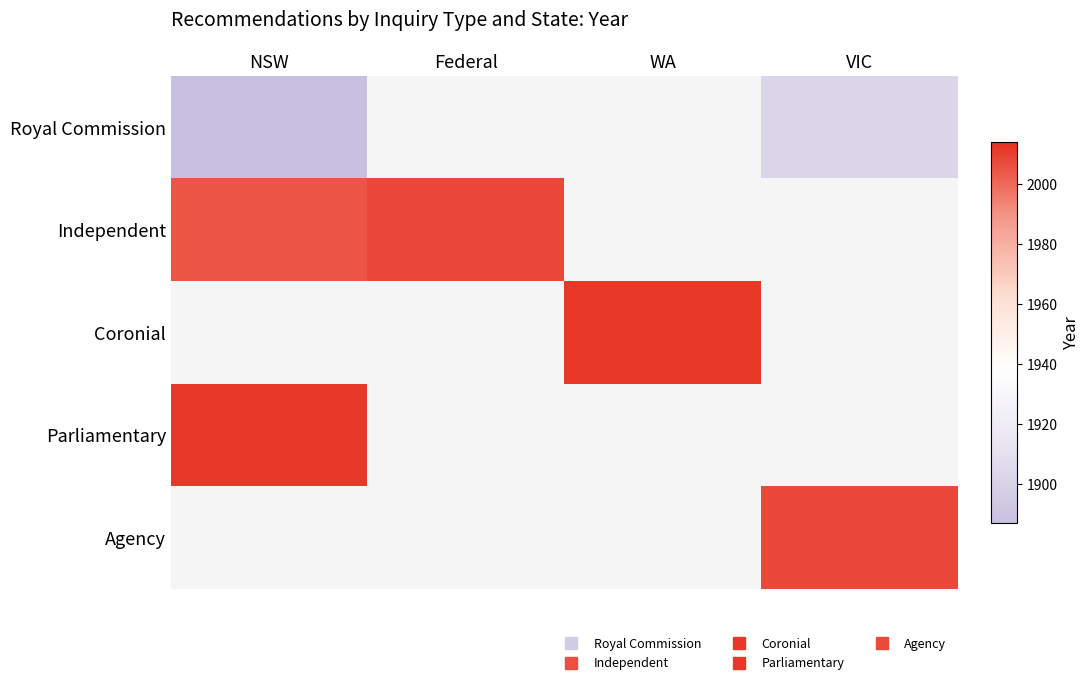

At which category does the chart reach its peak across all series?

WA